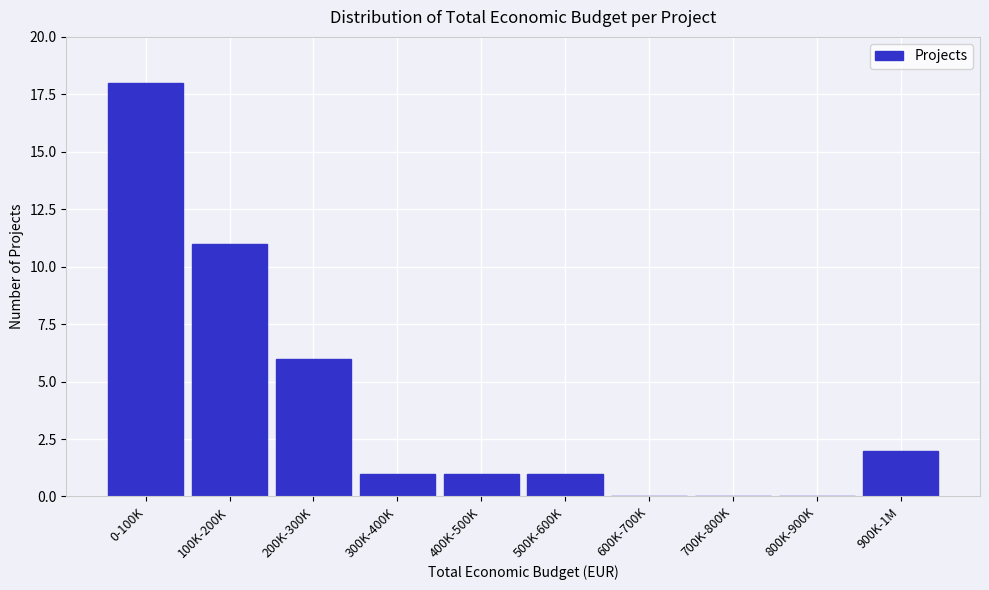

Reading left to right, transcribe all the data shown in this chart.

0-100K=18	100K-200K=11	200K-300K=6	300K-400K=1	400K-500K=1	500K-600K=1	600K-700K=0	700K-800K=0	800K-900K=0	900K-1M=2